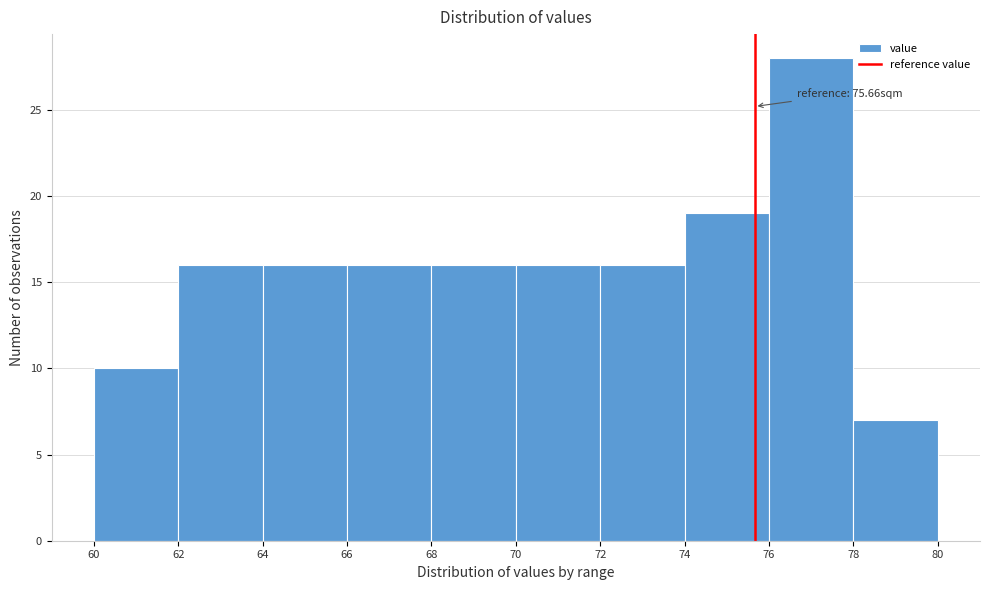

Which range on the x-axis has the tallest bar?

76 to 78